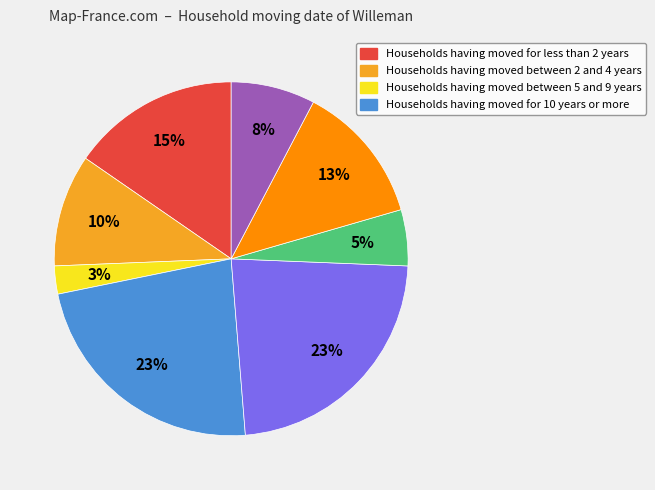

How many slices are in this pie chart?

8